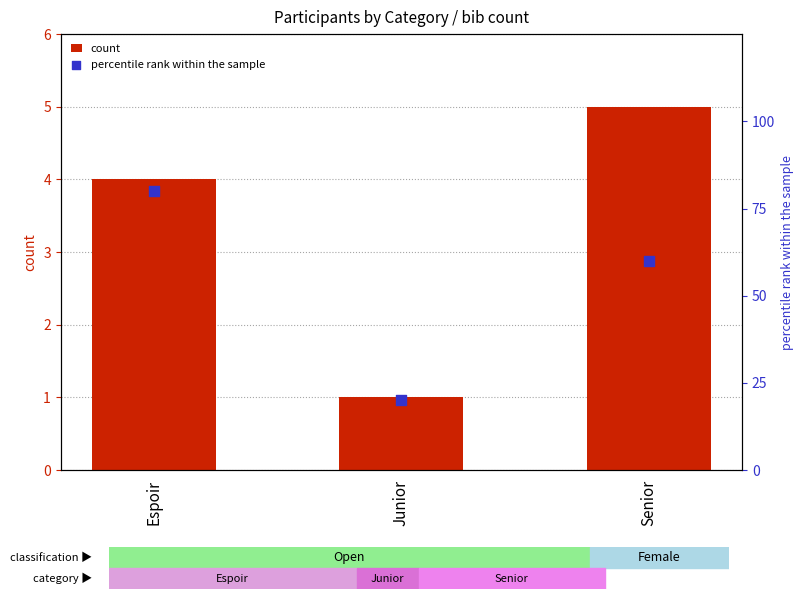

Is the value of count at Senior greater than the value of percentile rank within the sample at Senior?

No